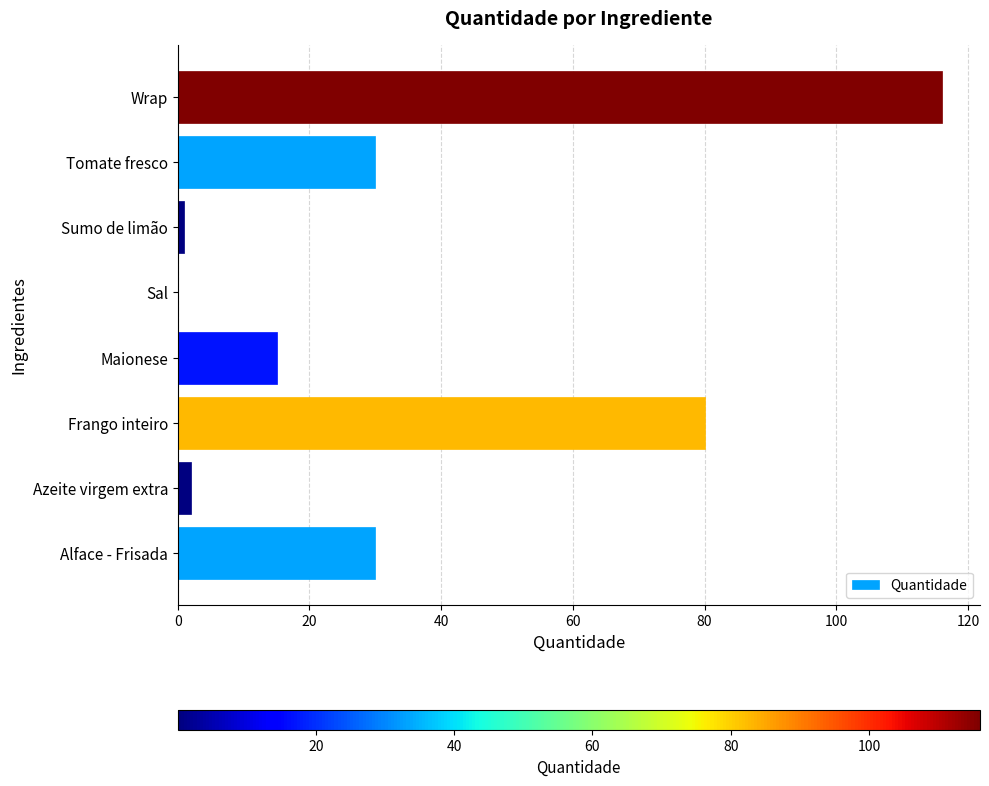

What is the sum of all values?

274.1